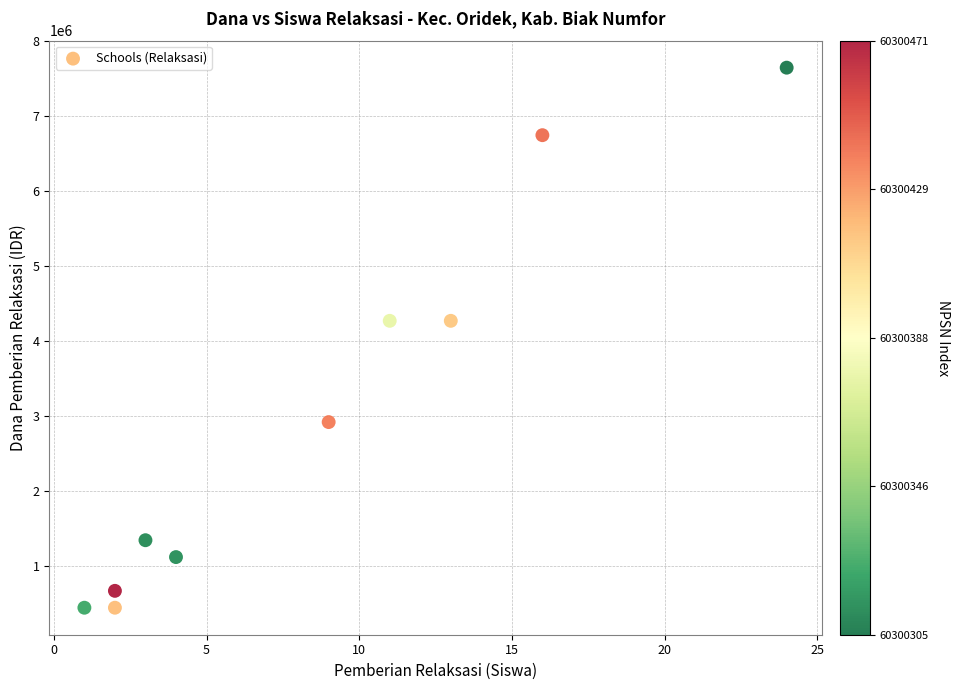

What is the average X value?

8